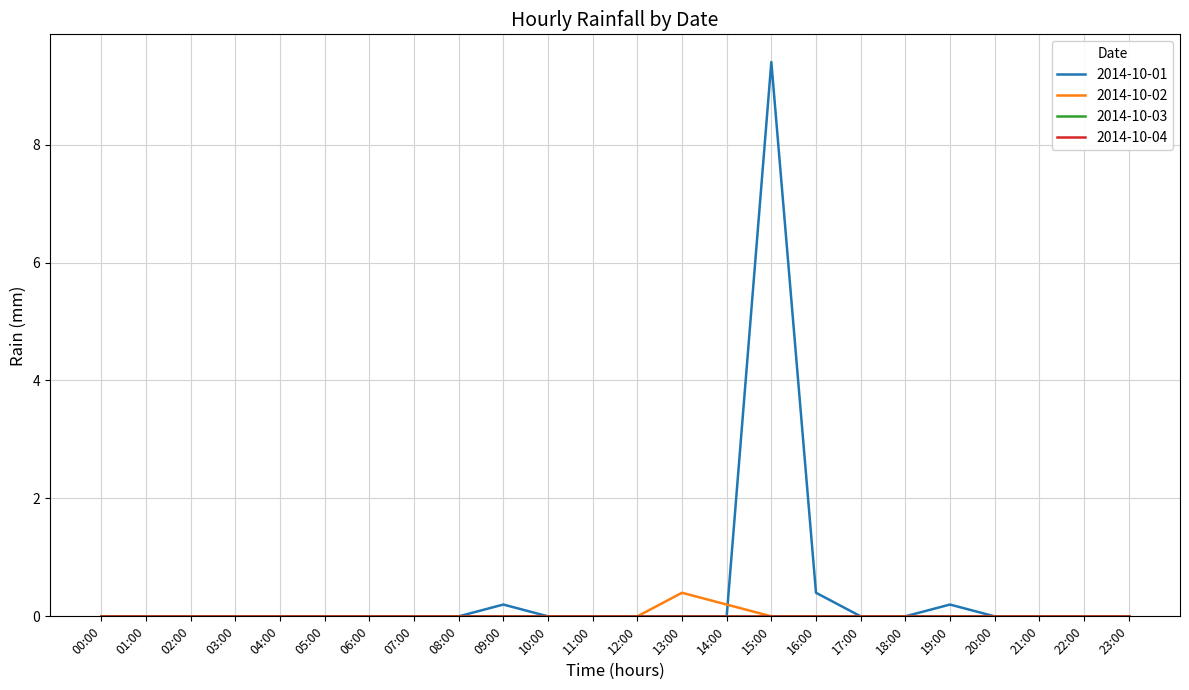

Does the chart have visible grid lines?

Yes